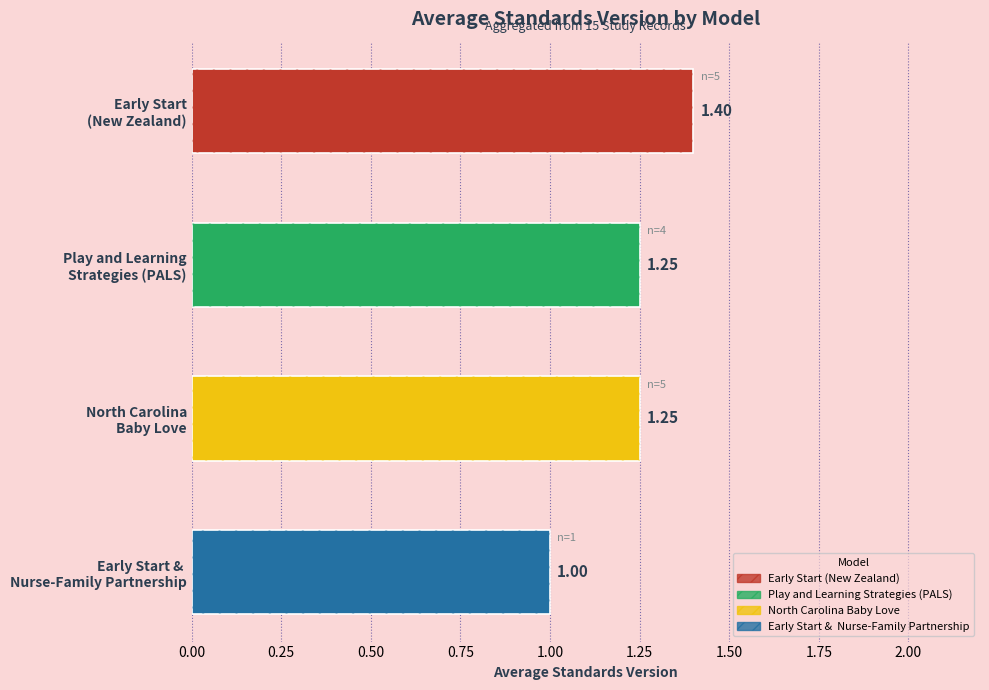

What is the value of the 1st bar from the left?

1.4